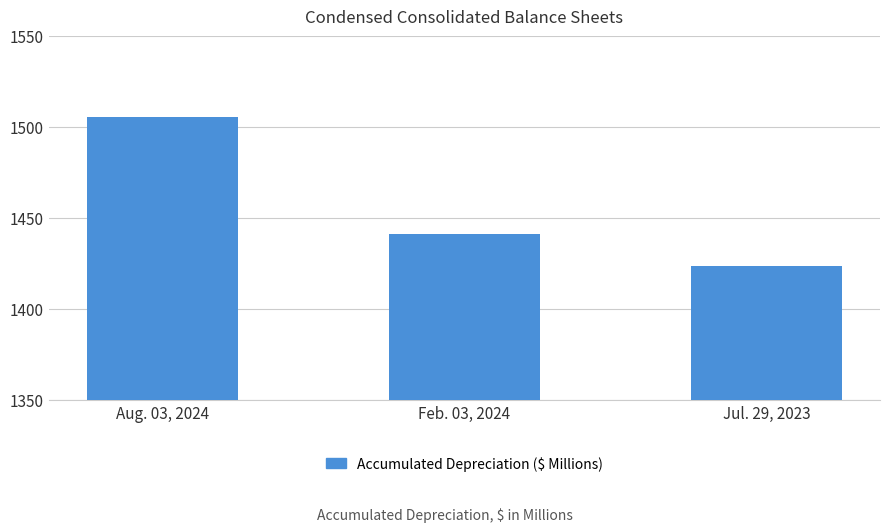

What position from the right is Jul. 29, 2023?

1